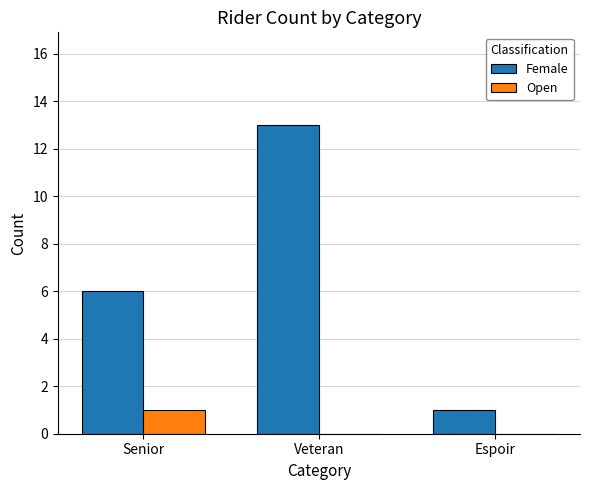

At which label does Female reach its peak?

Veteran